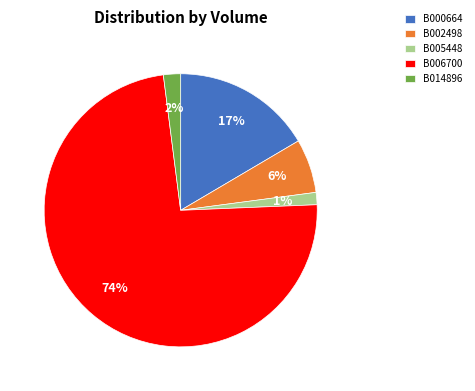

To the nearest percent, what is the difference between the B005448 and B014896 slice percentages?

1%